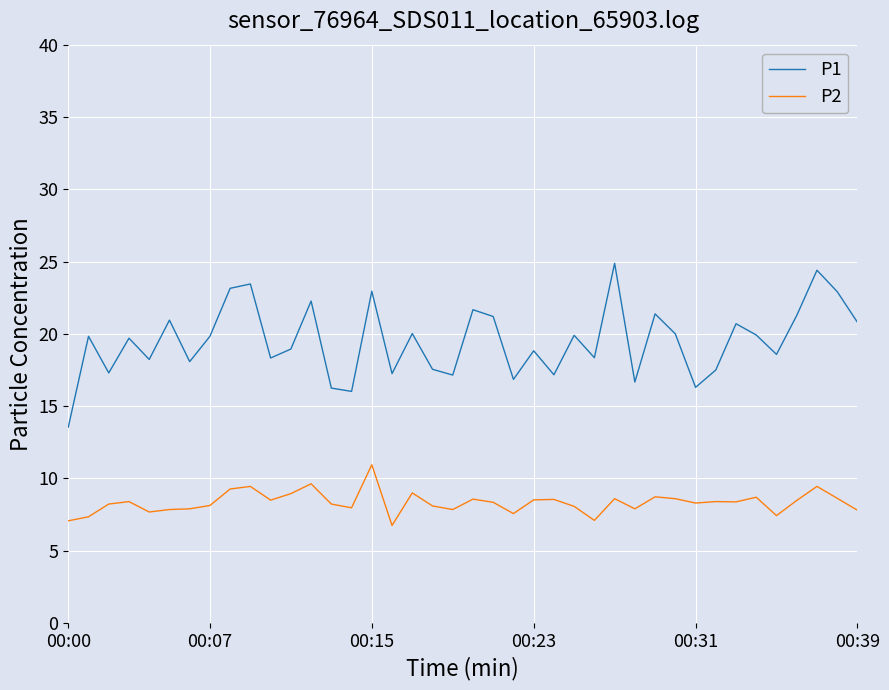

Which series has the widest spread of values?

P1